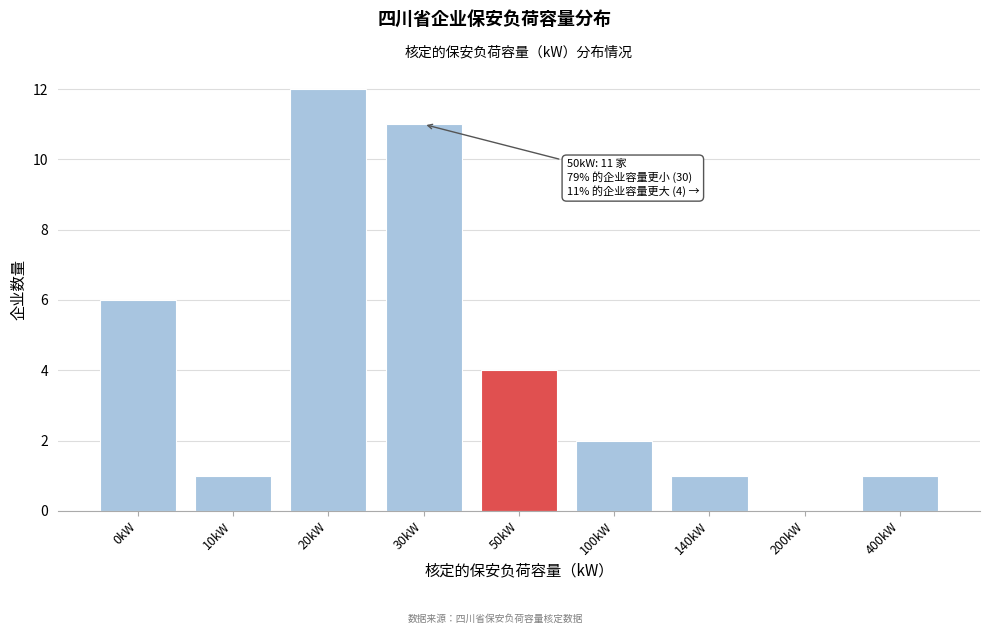

Reading right to left, list all the values displayed in this chart.

400kW=1	200kW=0	140kW=1	100kW=2	50kW=4	30kW=11	20kW=12	10kW=1	0kW=6